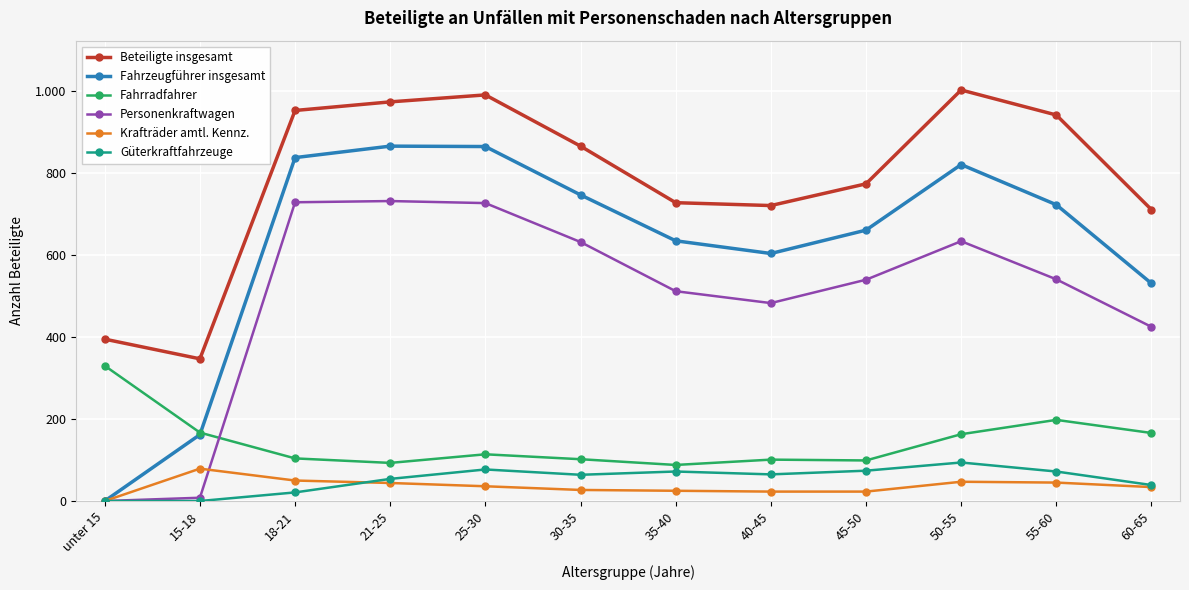

Which series has the largest total across all categories?

Beteiligte insgesamt